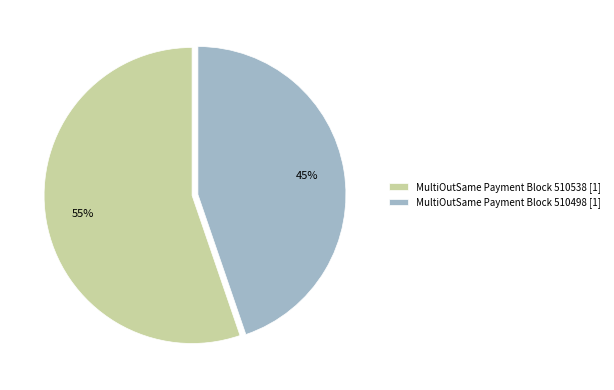

What is the ratio of the value at MultiOutSame Payment Block 510498 [1] to the value at MultiOutSame Payment Block 510538 [1]?

0.8